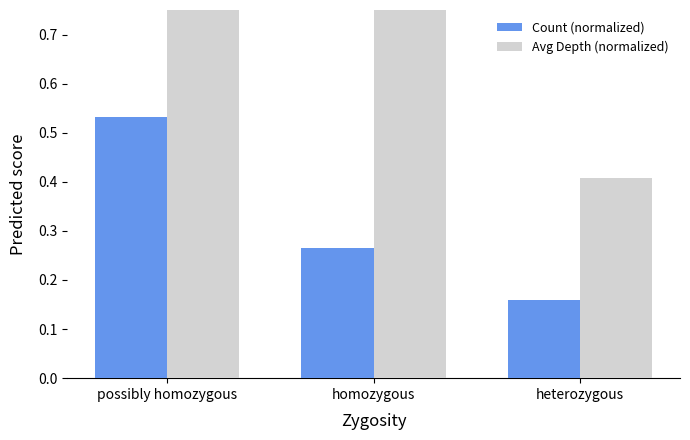

Reading right to left, list all the values displayed in this chart.

Count (normalized): 0.2	0.3	0.5
Avg Depth (normalized): 0.4	1.0	0.8